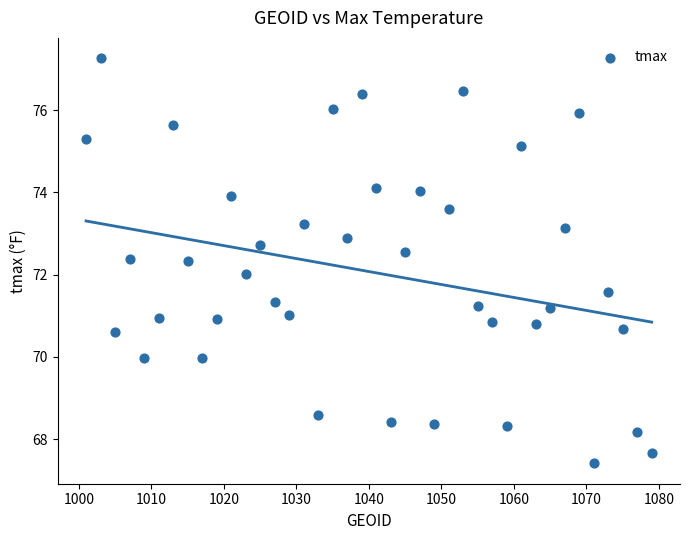

What is the range of X values (max minus min)?

78.0